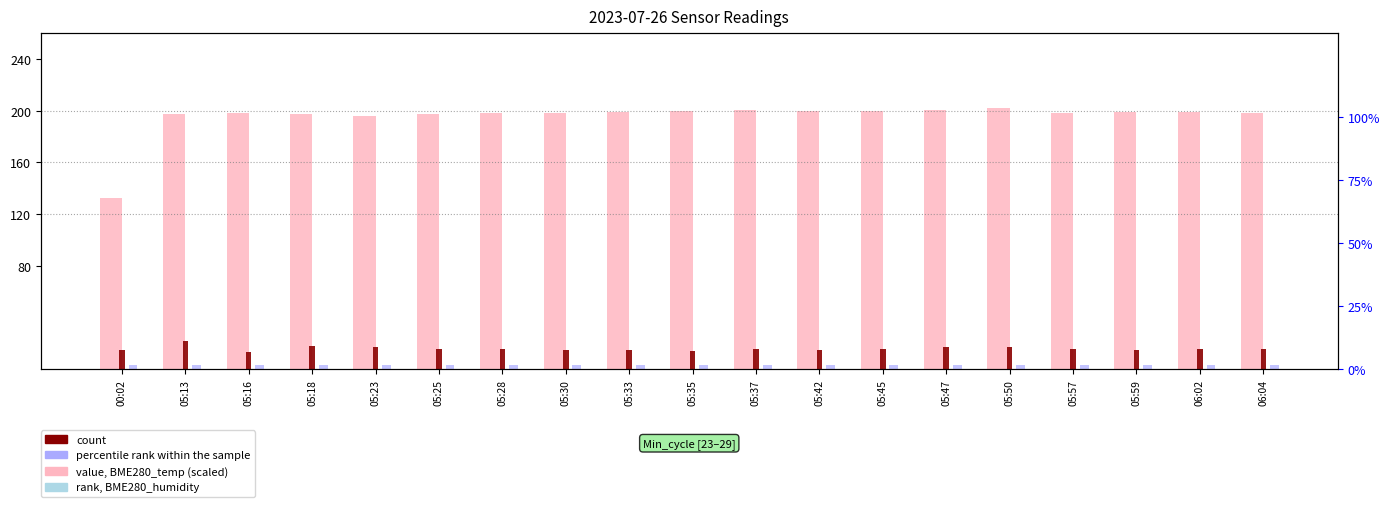

What value does the rank, BME280_humidity series have at 00:02?

3.0